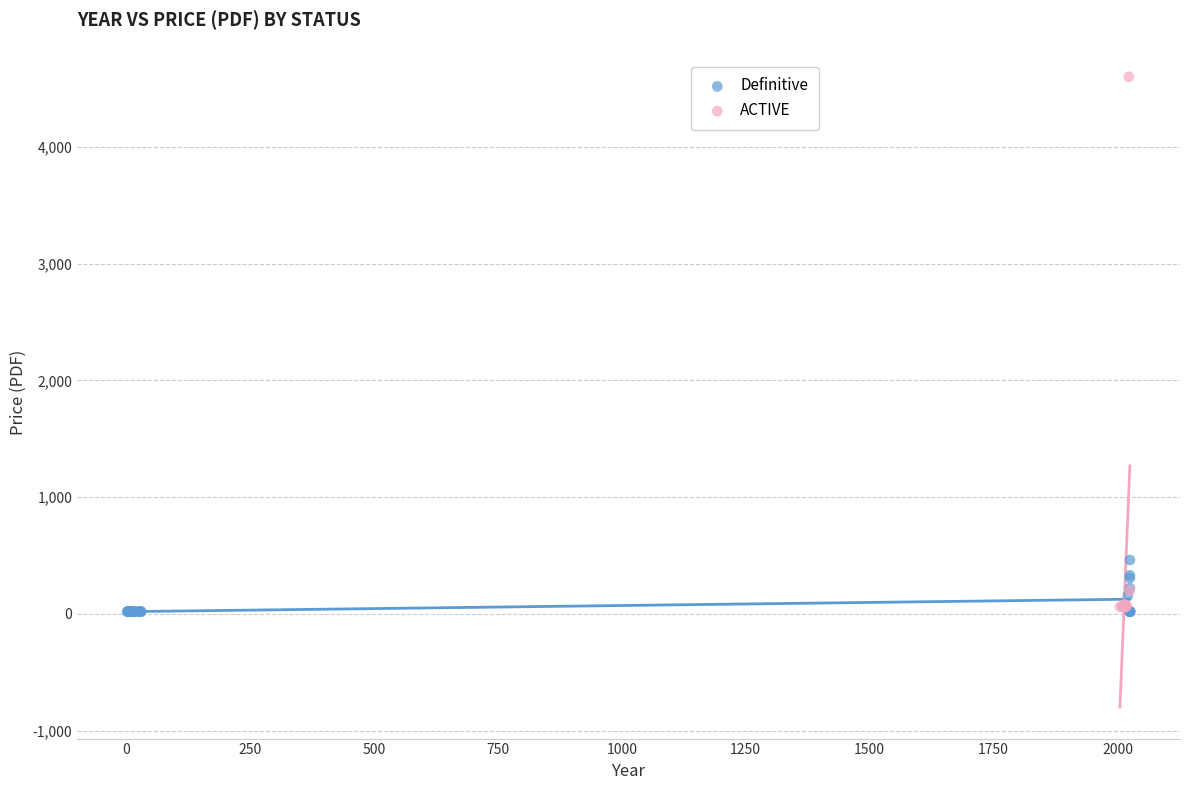

What are all the series names shown in the legend?

Definitive, ACTIVE